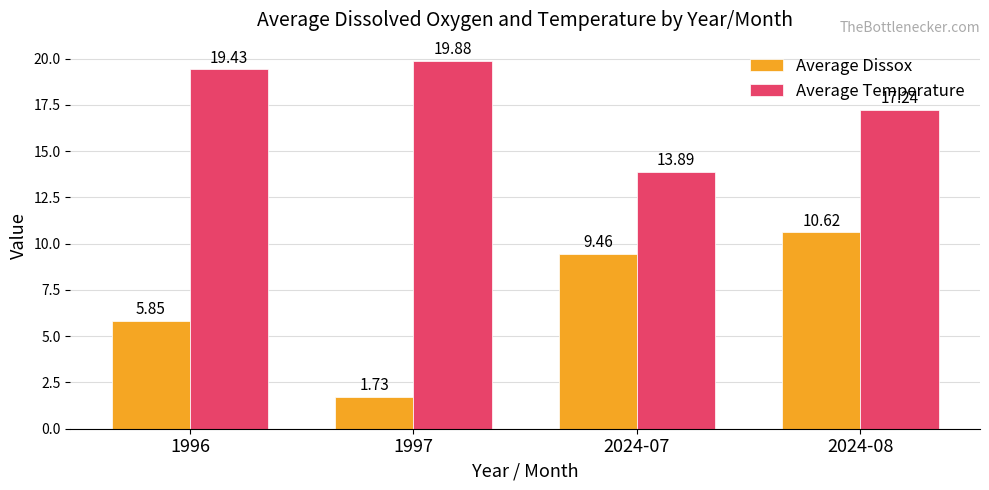

Rank the series by their maximum value, from highest to lowest.

Average Temperature, Average Dissox